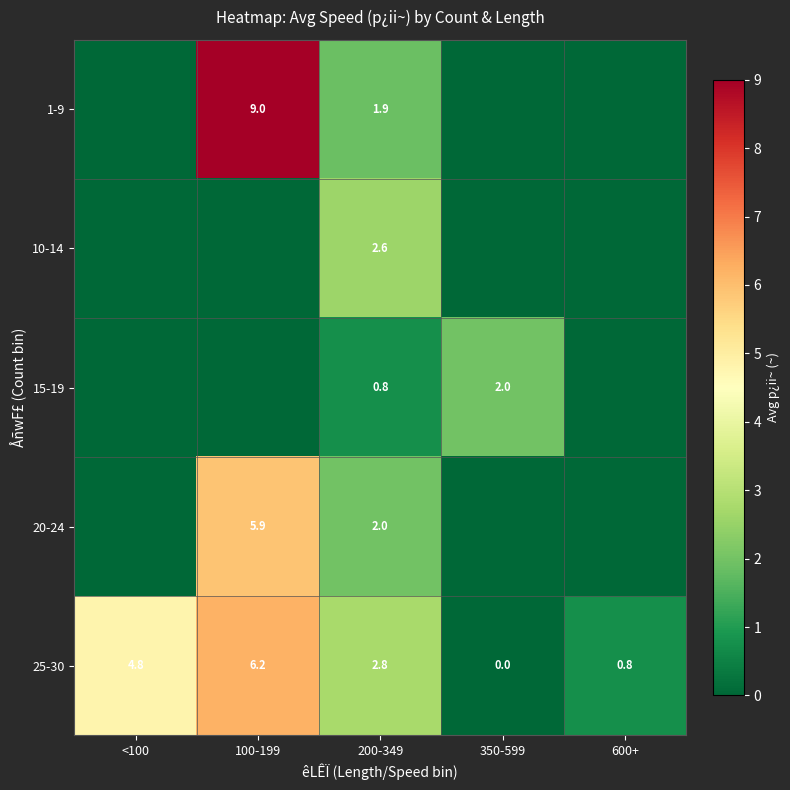

The value of 1-9 at 100-199 is 3.5. True or false?

False